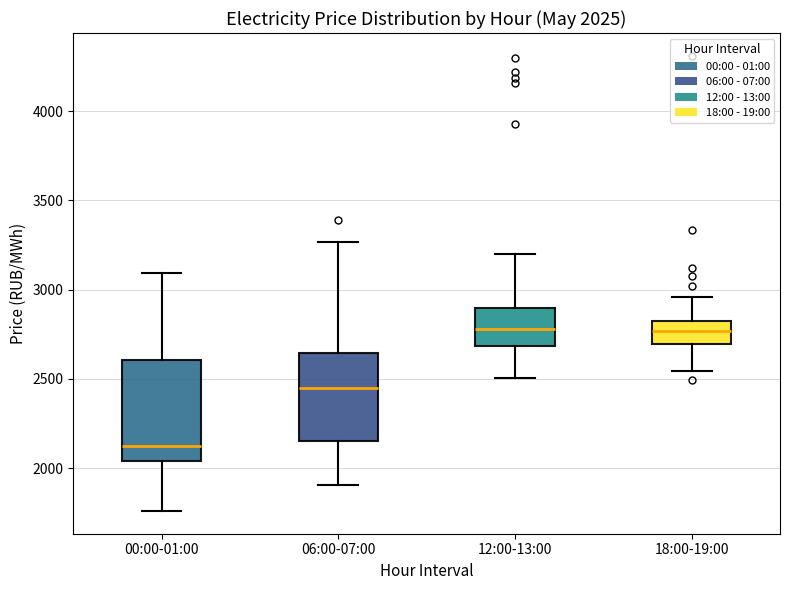

Which box's median line is the lowest?

00:00-01:00